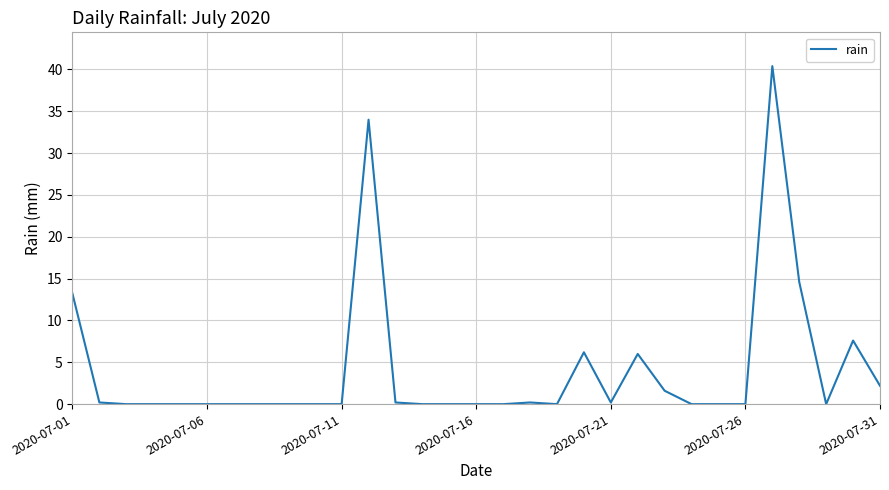

What is the difference between the maximum and minimum values?

40.4